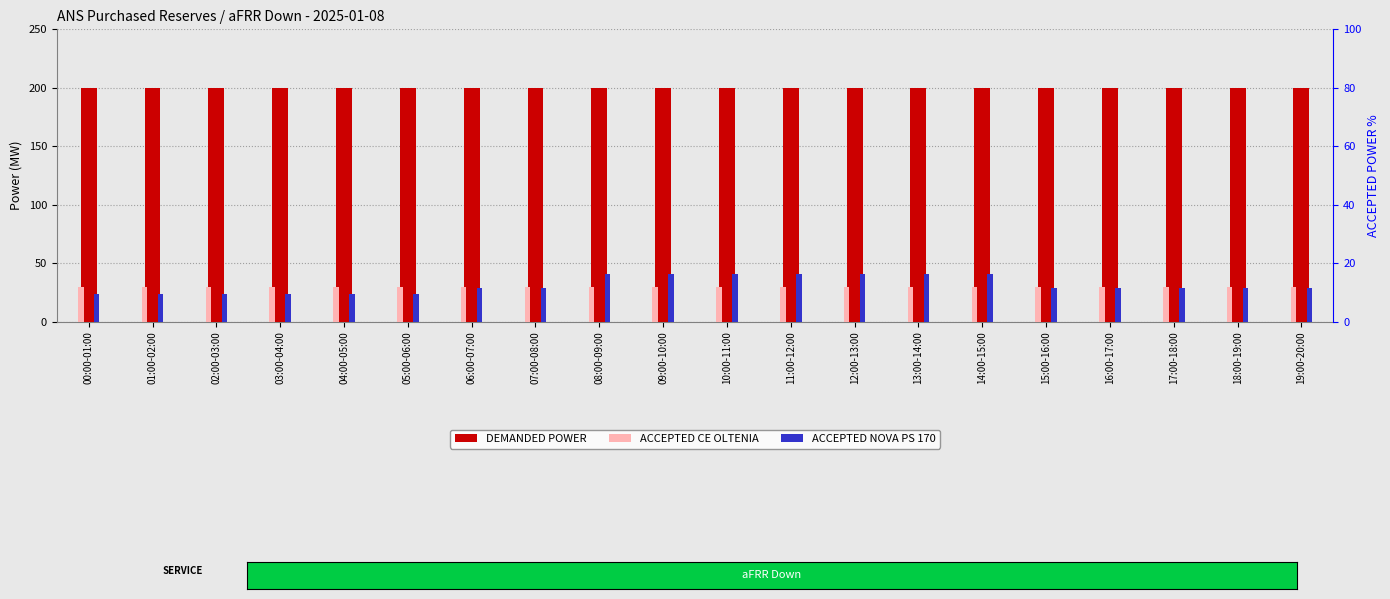

What is the highest value of the DEMANDED POWER series?

200